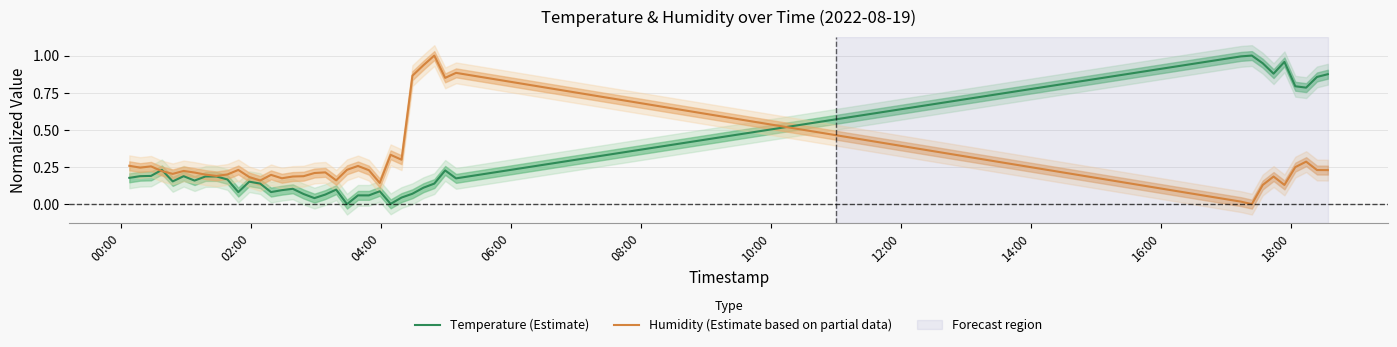

How many times do Temperature (Estimate) and Humidity (Estimate based on partial data) cross each other?

3